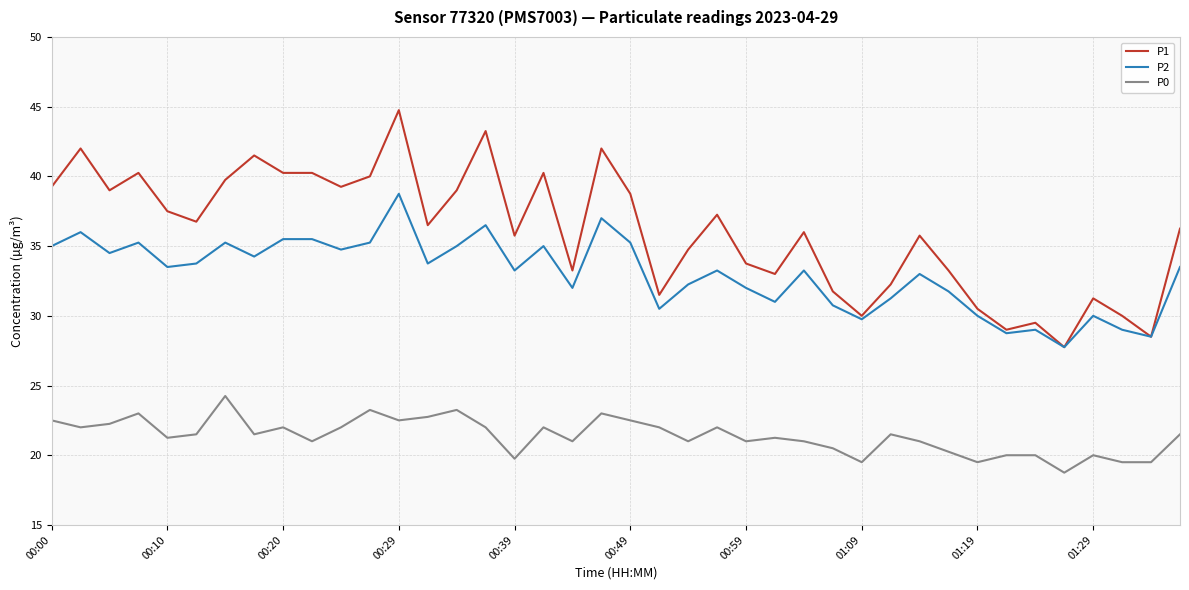

What is the average value of the P1 series?

36.0